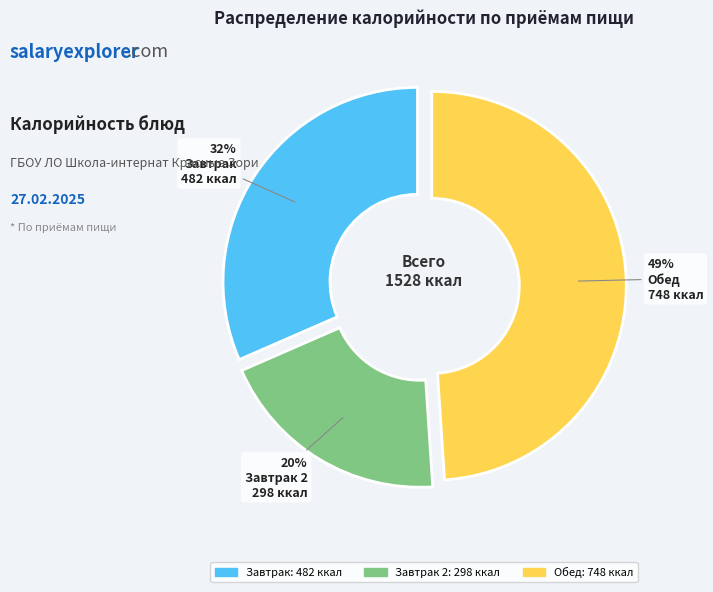

To the nearest percent, what is the average slice percentage?

33%